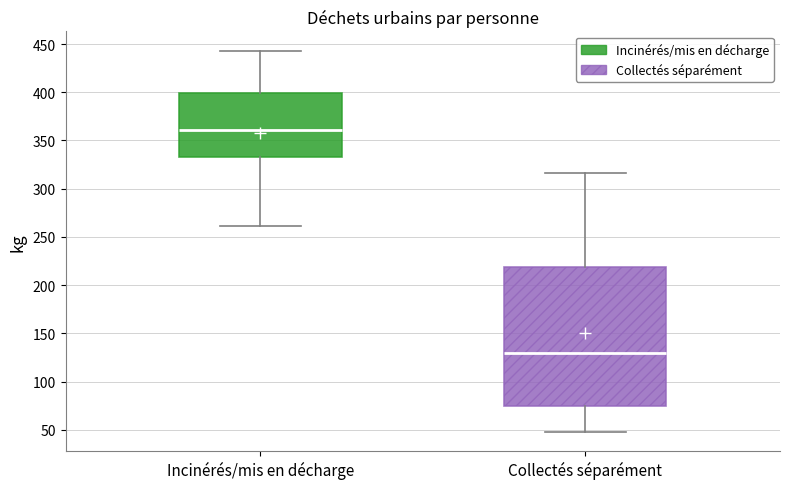

Which box is the tallest, from its lower edge to its upper edge?

Collectés séparément